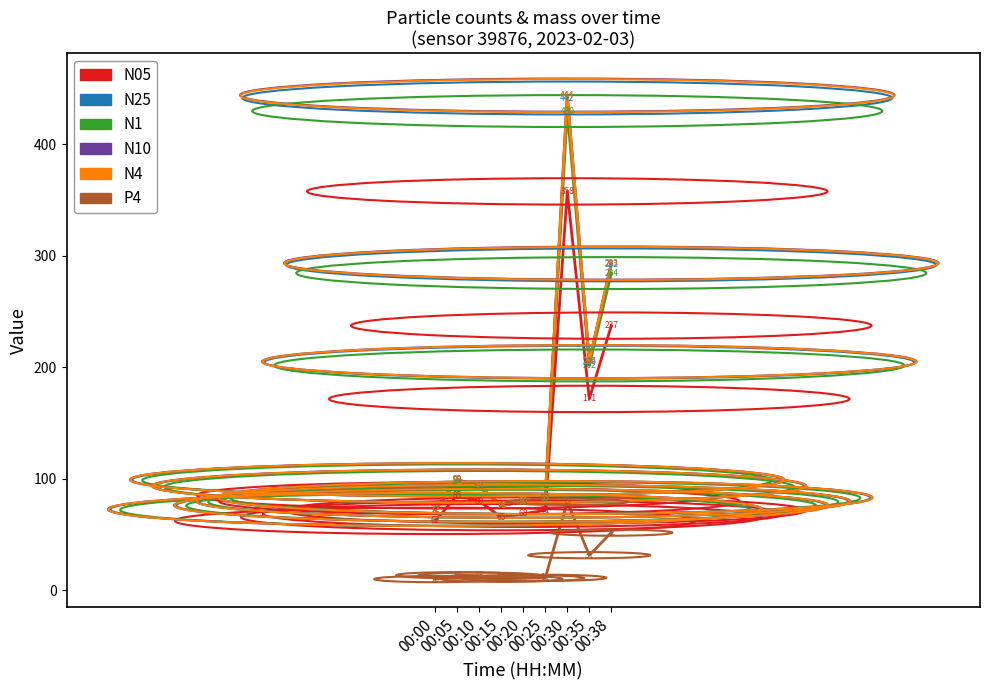

What is the difference between the maximum and second lowest values in the N1 series?

354.2